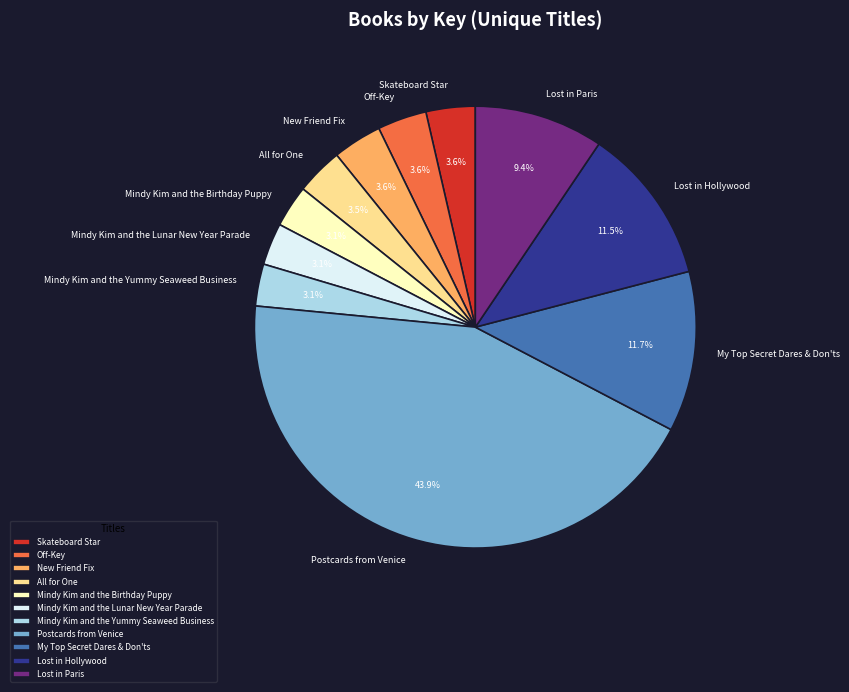

The Skateboard Star slice represents 4% of the pie. True or false?

True